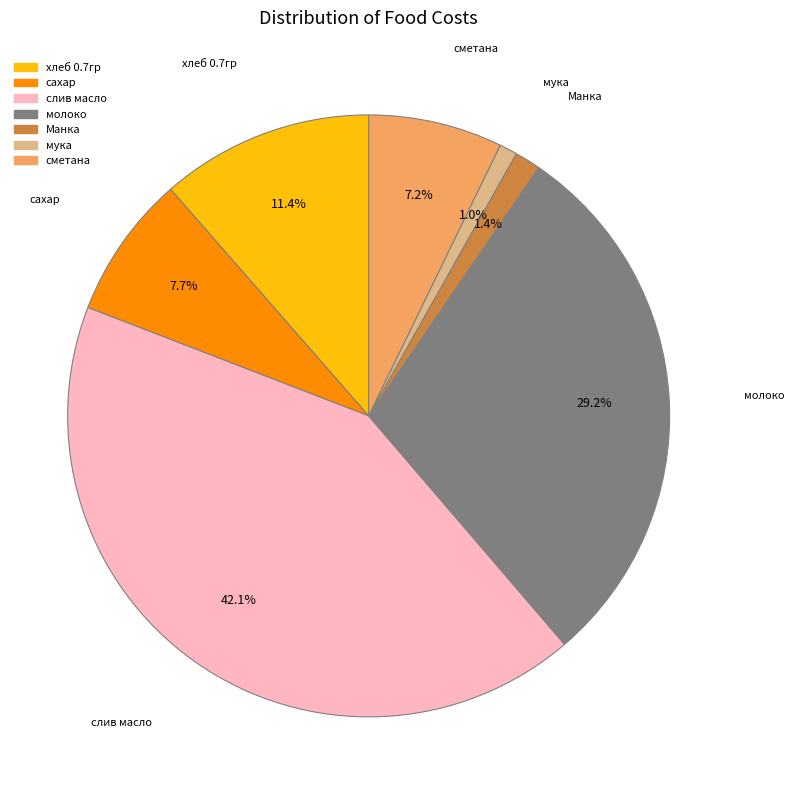

What is the largest slice in the pie chart?

слив масло